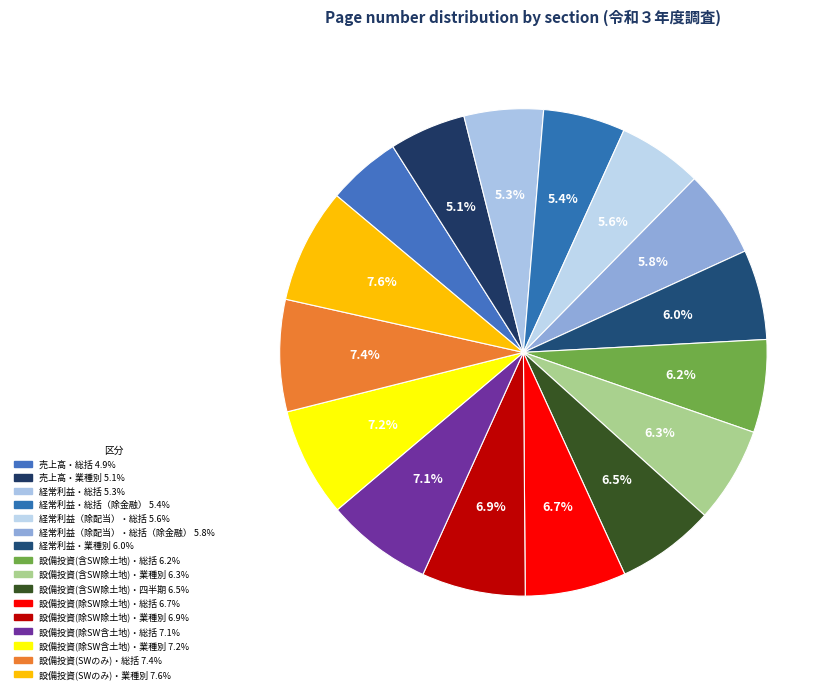

How many segments does this pie chart have?

16